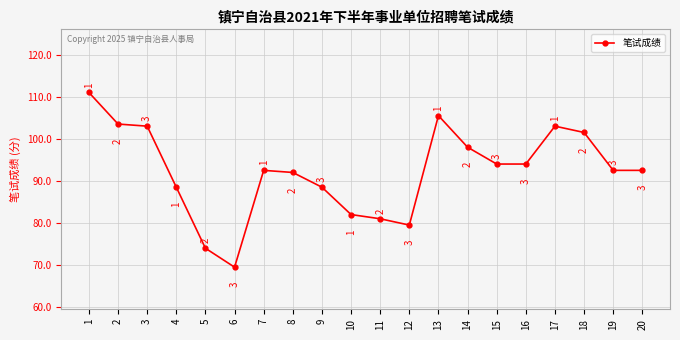

What is the ratio of the value at 9 to the value at 14?

0.9